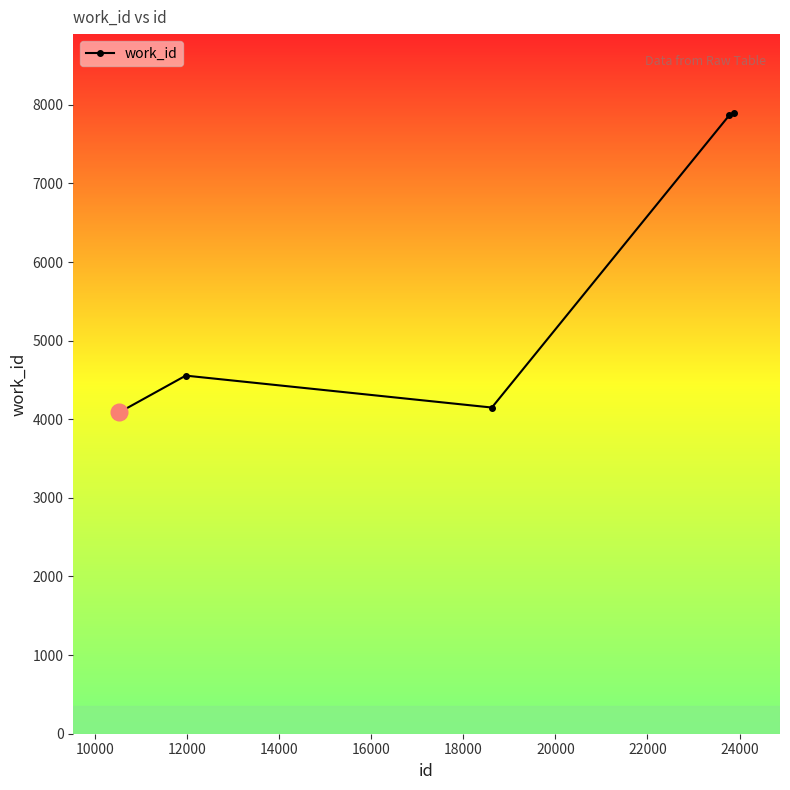

How many interior local valleys (lower than both neighbors) does the data have?

1